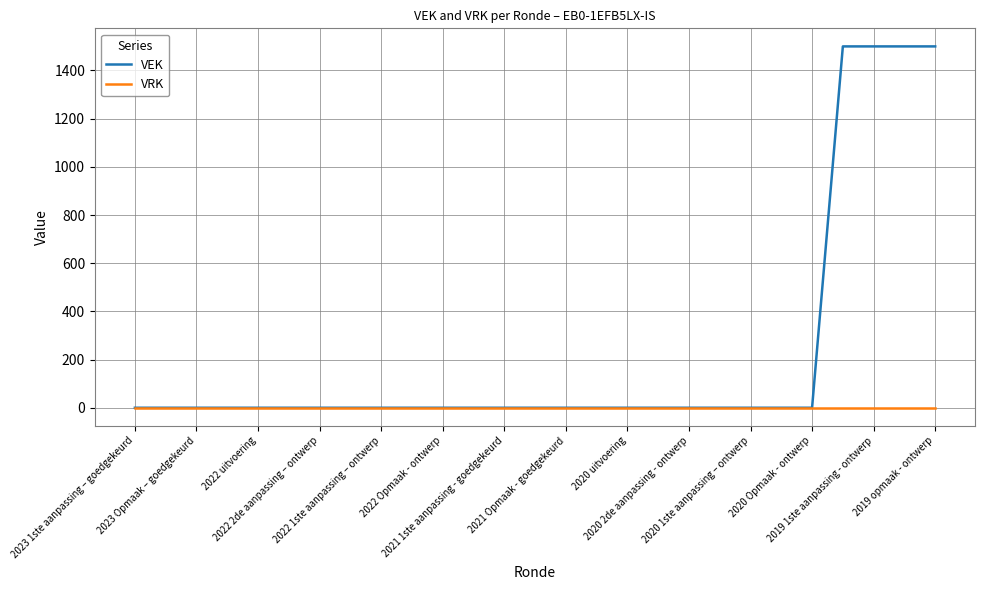

What is the difference between the maximum and minimum values in the VEK series?

1500